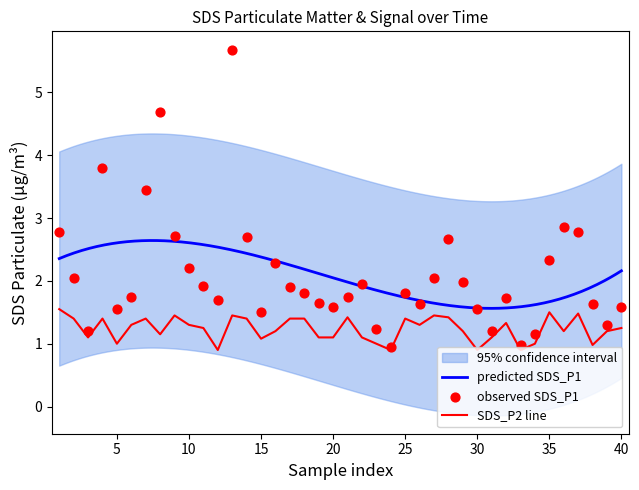

Which series reaches the minimum Y coordinate?

SDS_P2